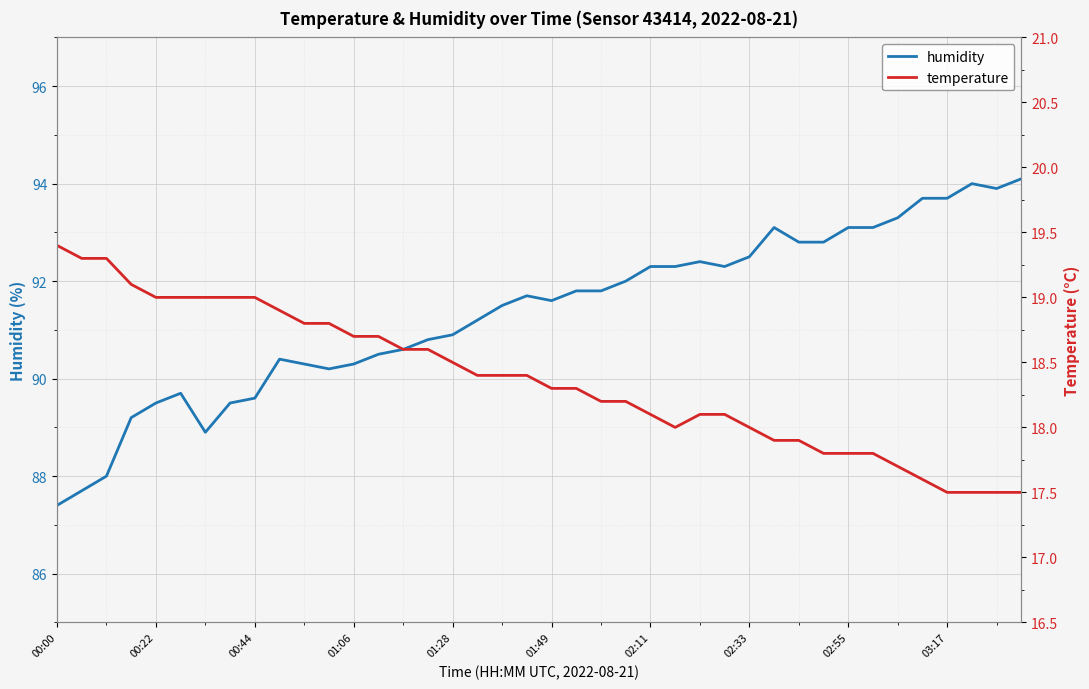

What is the maximum value for humidity?

94.1